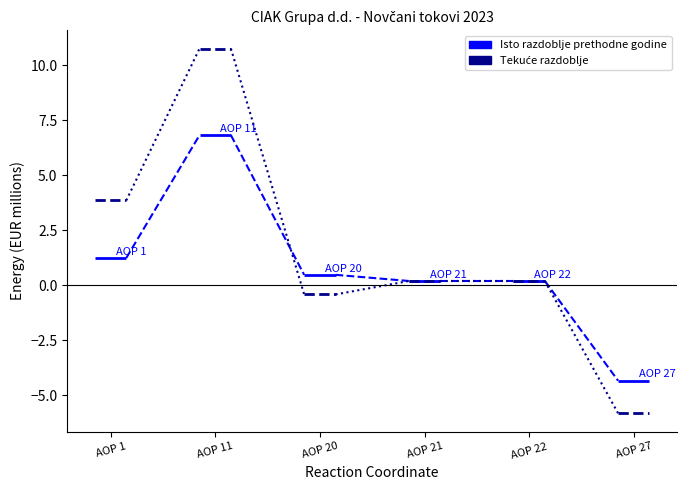

At which label is Tekuće razdoblje closest to 3?

AOP 1